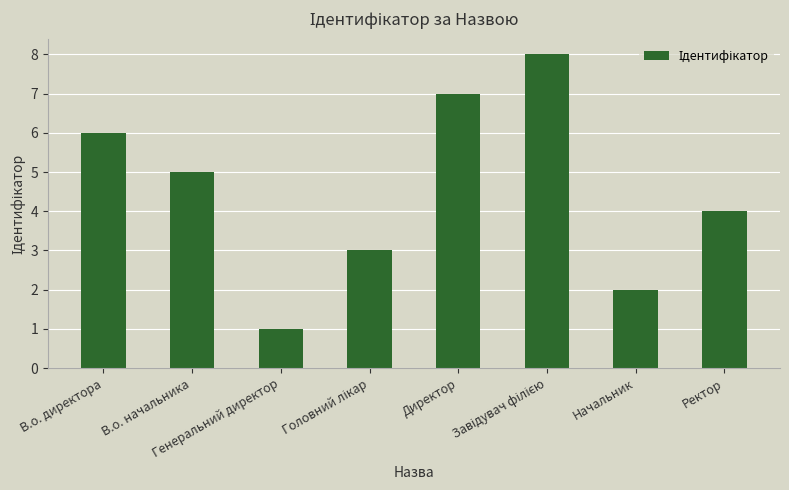

What is the difference between the second highest and minimum values?

6